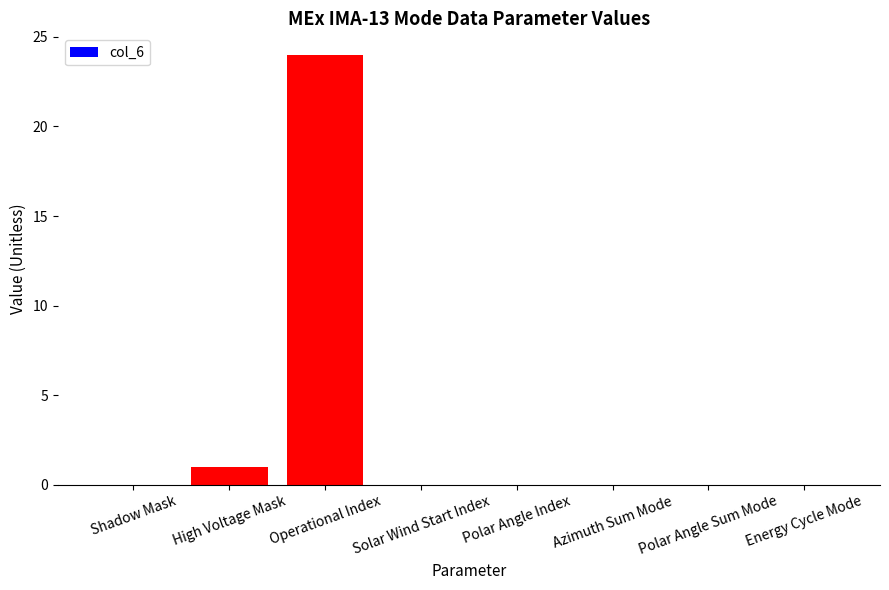

What is the sum of all values?

25